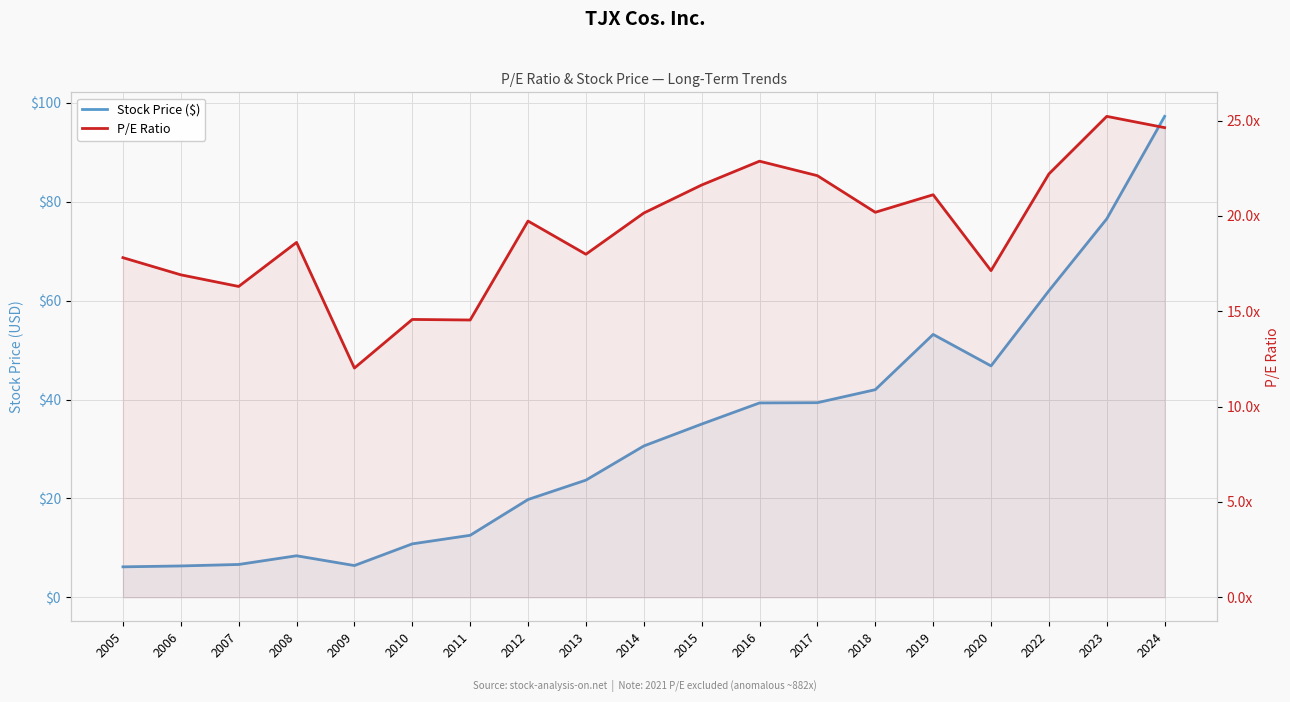

List the series in order of their peak value, lowest first.

P/E Ratio, Stock Price ($)